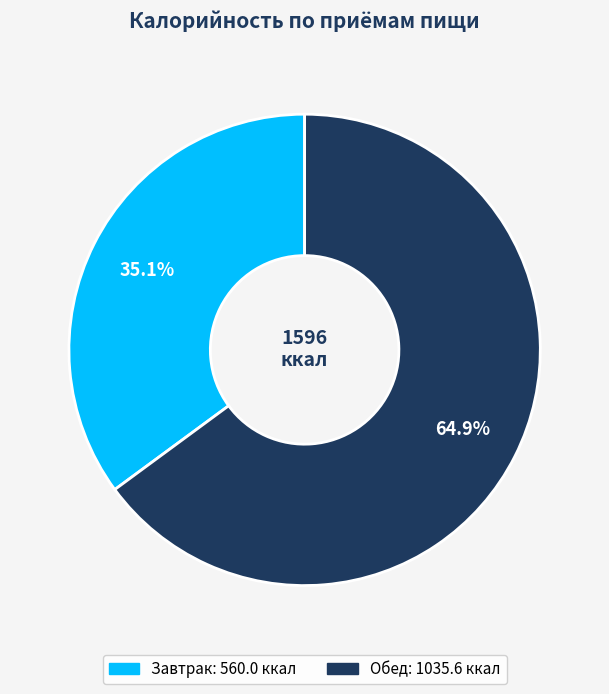

Is it true that Обед is 65% of the pie?

True